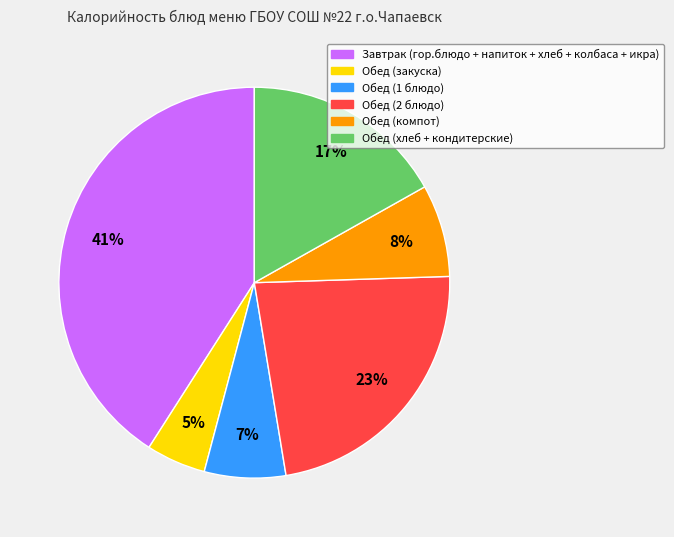

Does any single category account for the majority?

No